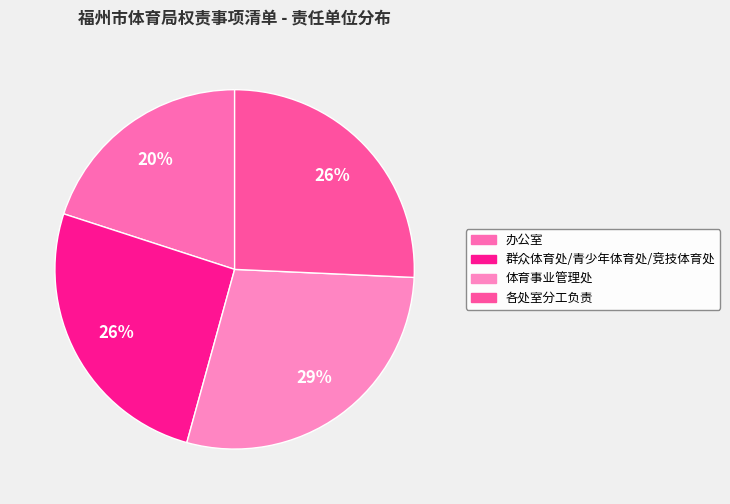

To the nearest percent, what is the combined percentage of 体育事业管理处 and 各处室分工负责?

54%